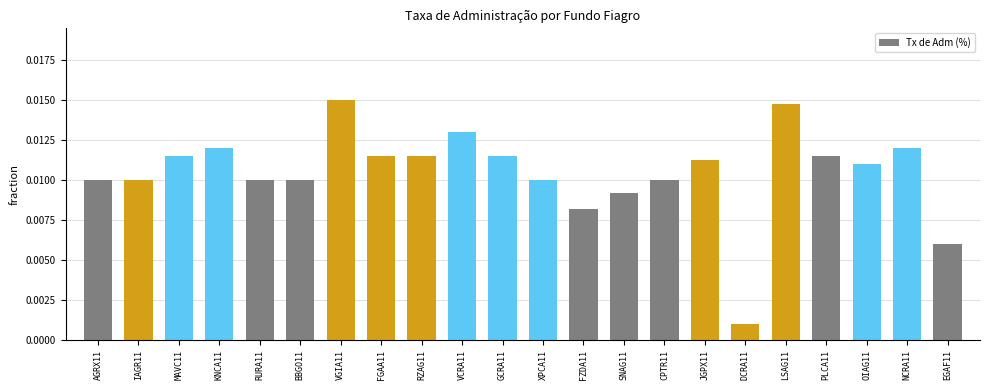

What is the label of the 6th bar from the right?

DCRA11